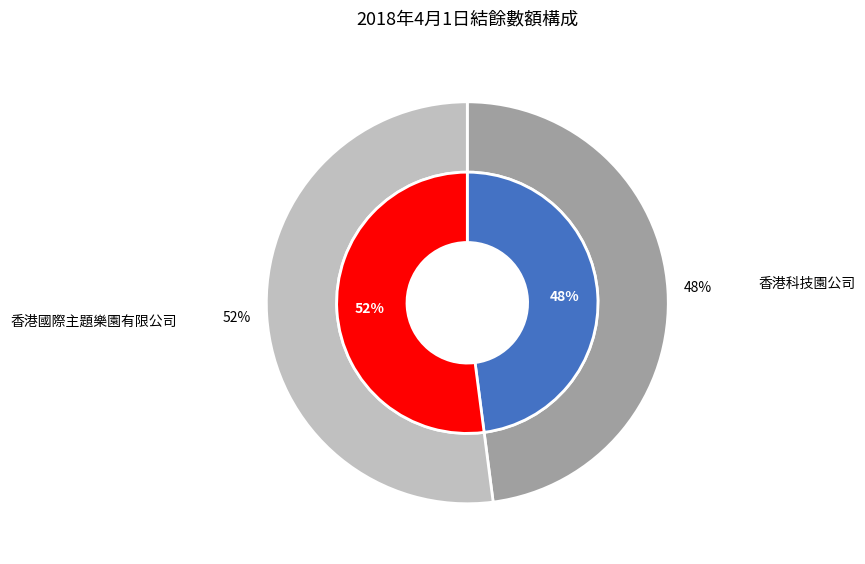

Rank the categories by value from lowest to highest.

香港科技園公司, 香港國際主題樂園有限公司